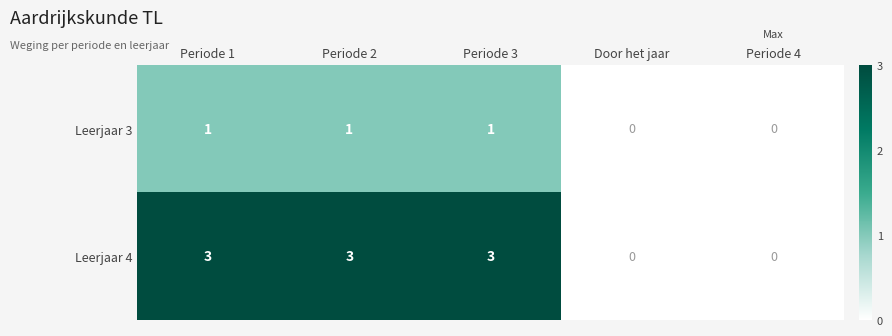

Rank the series by their maximum value, from lowest to highest.

Leerjaar 3, Leerjaar 4